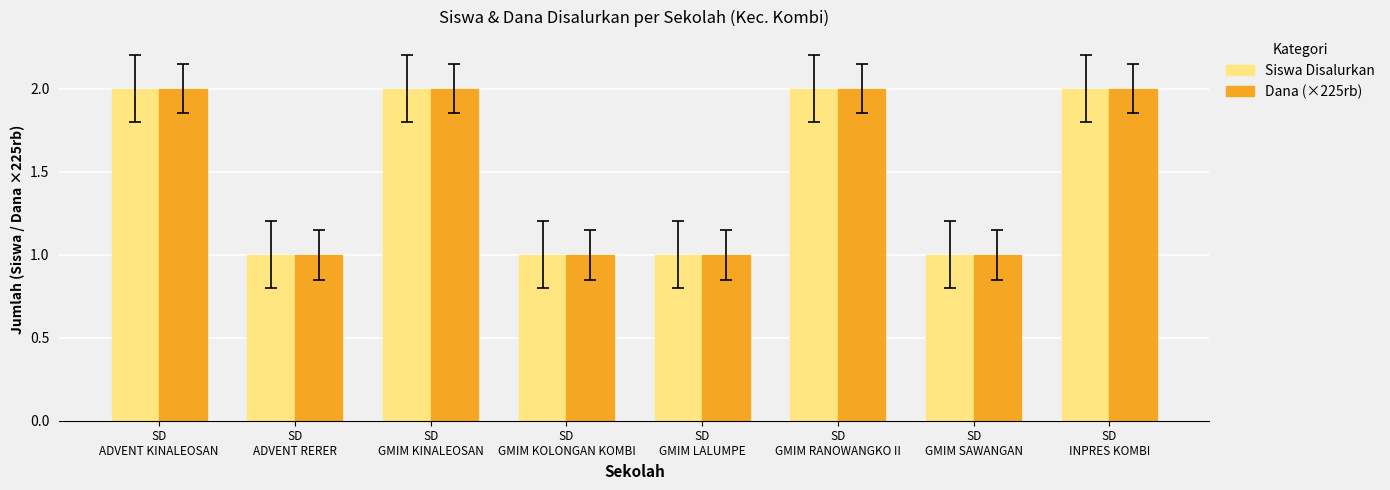

Reading right to left, transcribe all the data shown in this chart.

Siswa Disalurkan: SD
INPRES KOMBI=2	SD
GMIM SAWANGAN=1	SD
GMIM RANOWANGKO II=2	SD
GMIM LALUMPE=1	SD
GMIM KOLONGAN KOMBI=1	SD
GMIM KINALEOSAN=2	SD
ADVENT RERER=1	SD
ADVENT KINALEOSAN=2
Dana (×225rb): SD
INPRES KOMBI=2	SD
GMIM SAWANGAN=1	SD
GMIM RANOWANGKO II=2	SD
GMIM LALUMPE=1	SD
GMIM KOLONGAN KOMBI=1	SD
GMIM KINALEOSAN=2	SD
ADVENT RERER=1	SD
ADVENT KINALEOSAN=2